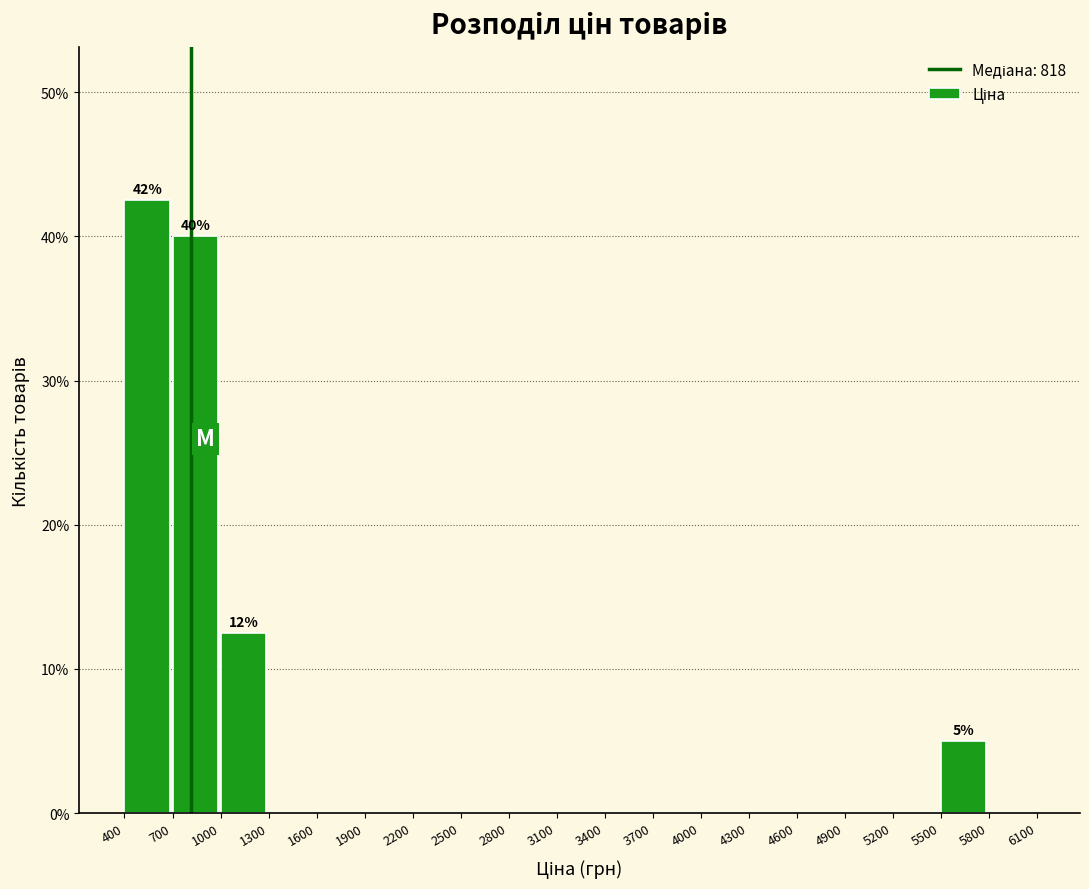

Which range on the x-axis has the tallest bar?

400 to 700